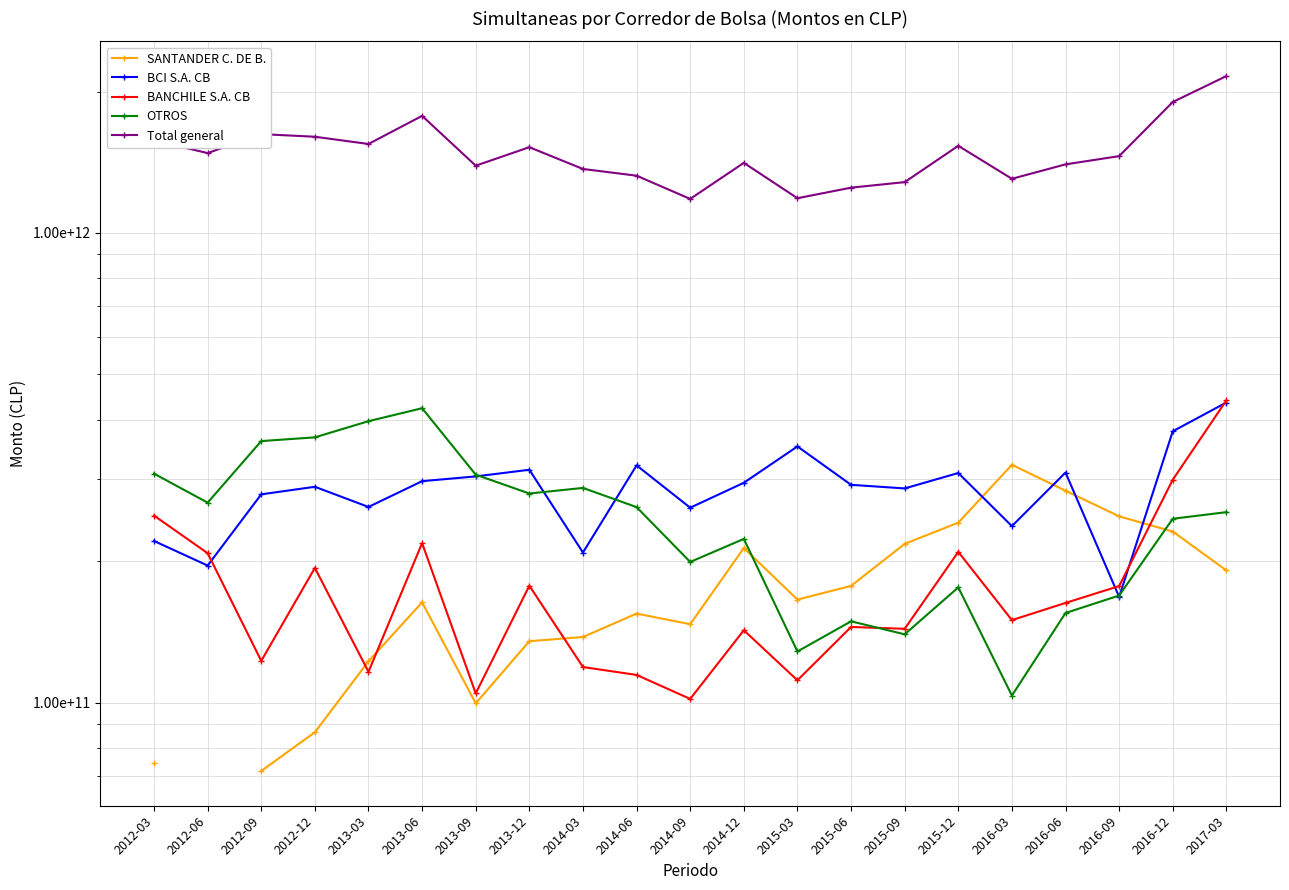

How many lines are shown in the chart?

5